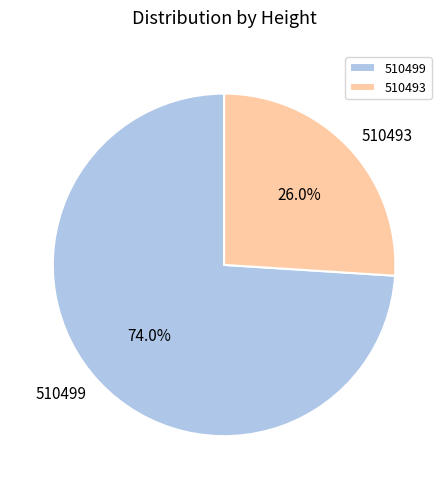

Is there a majority slice in this chart?

Yes